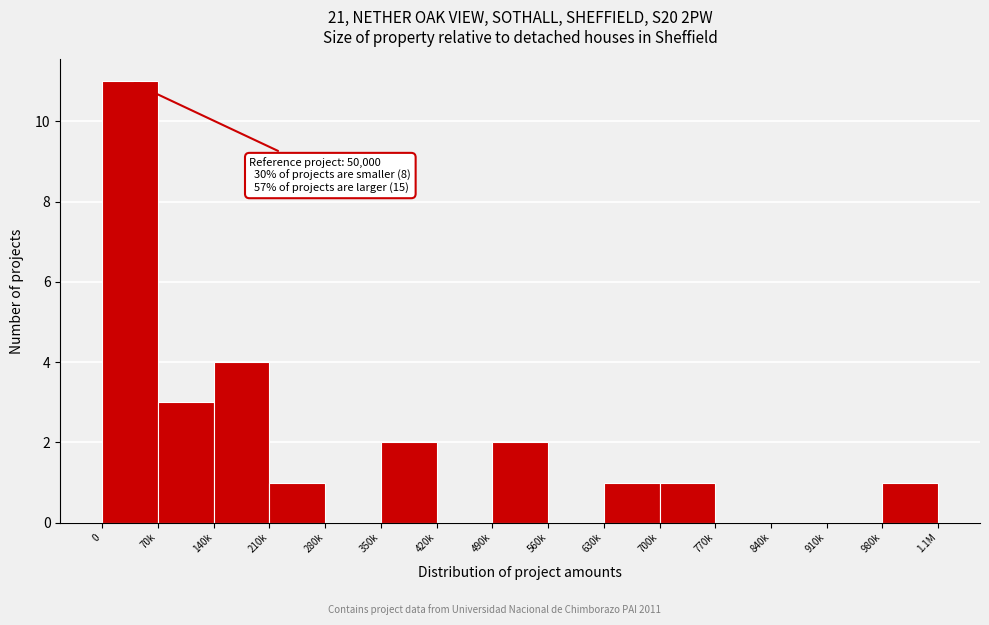

Reading right to left, extract all data points from this chart.

980k=1	910k=0	840k=0	770k=0	700k=1	630k=1	560k=0	490k=2	420k=0	350k=2	280k=0	210k=1	140k=4	70k=3	0=11